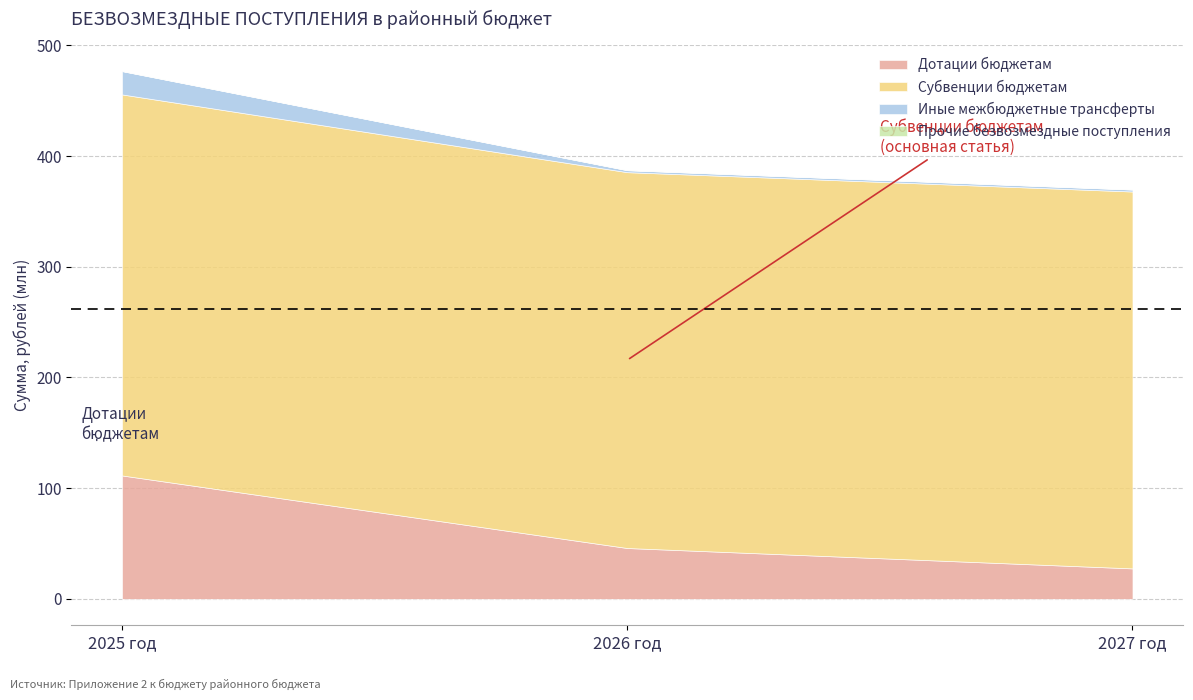

What is the minimum value for Дотации бюджетам?

27.5